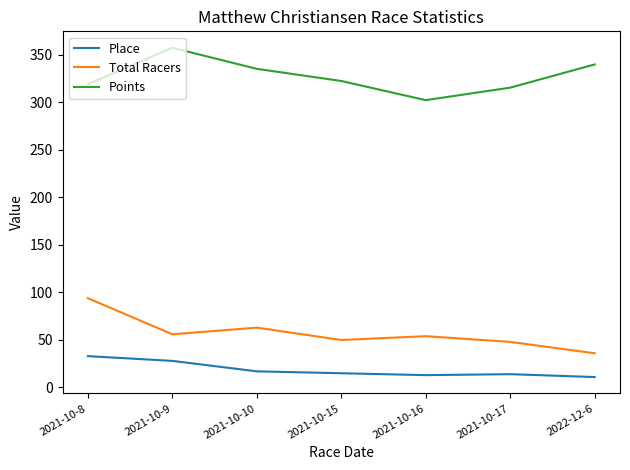

The value of Place at 2021-10-17 is 14.0. True or false?

True